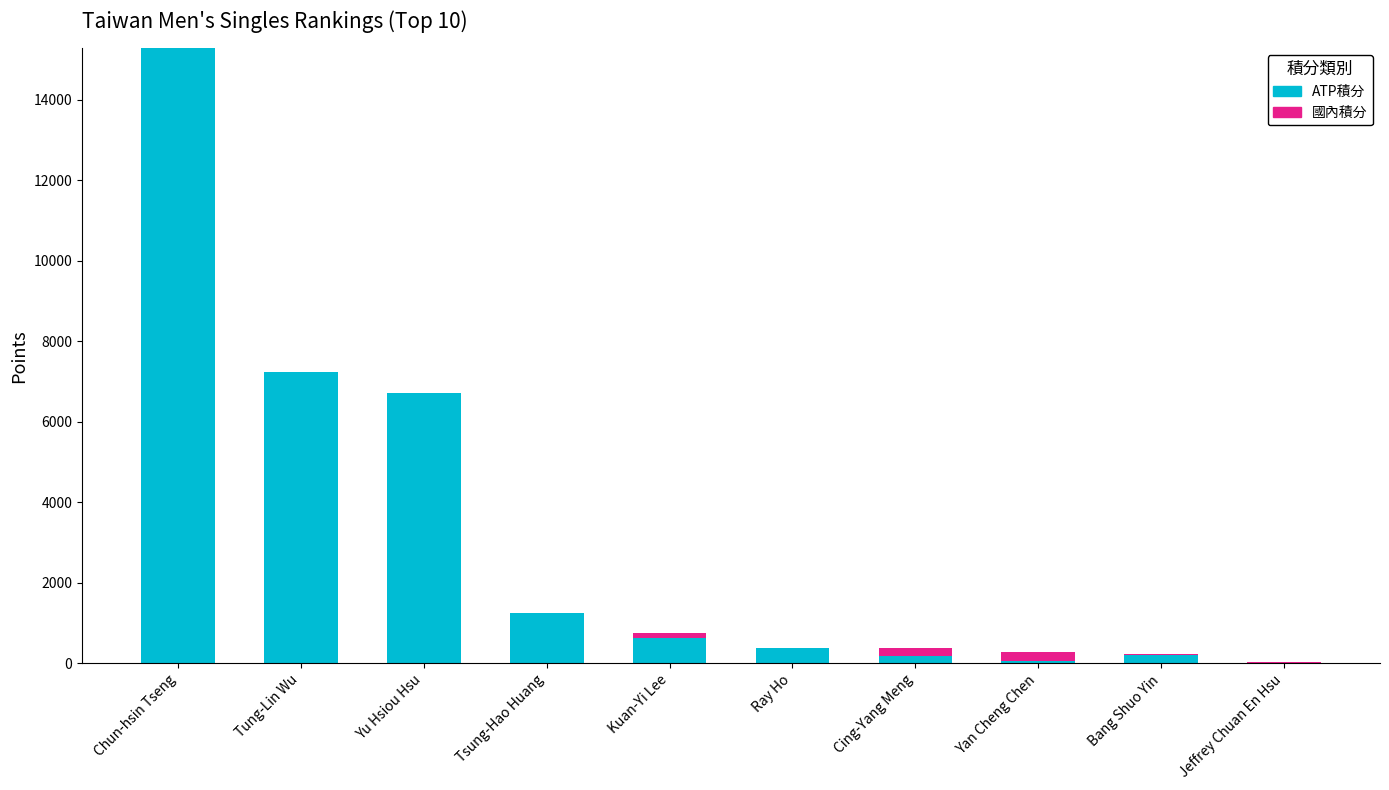

What is the maximum value for ATP積分?

15270